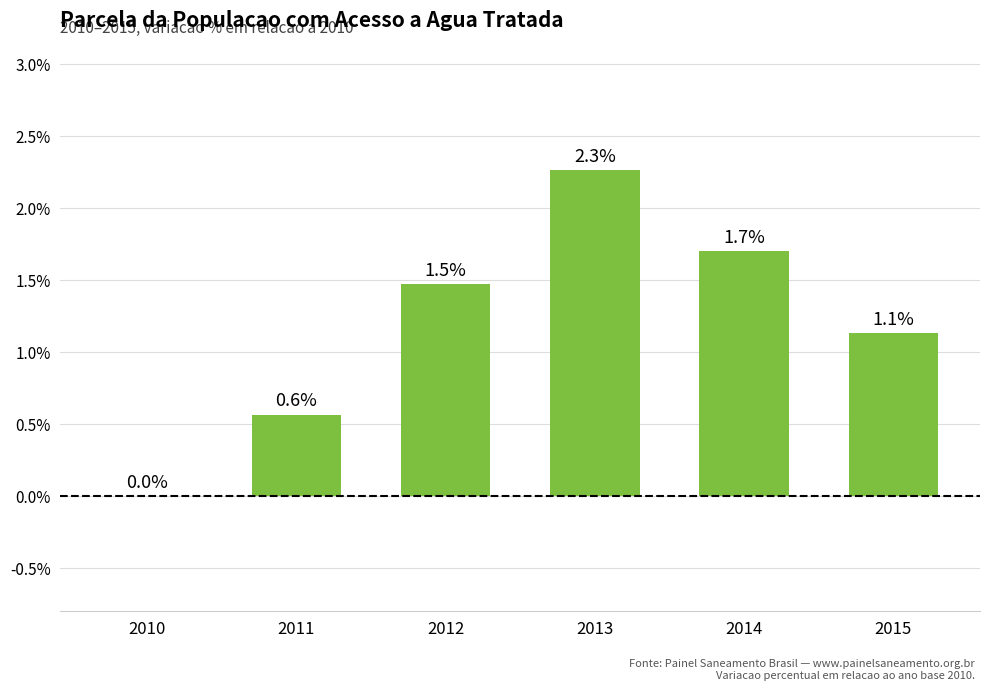

Which has a higher value, 2015 or 2014?

2014